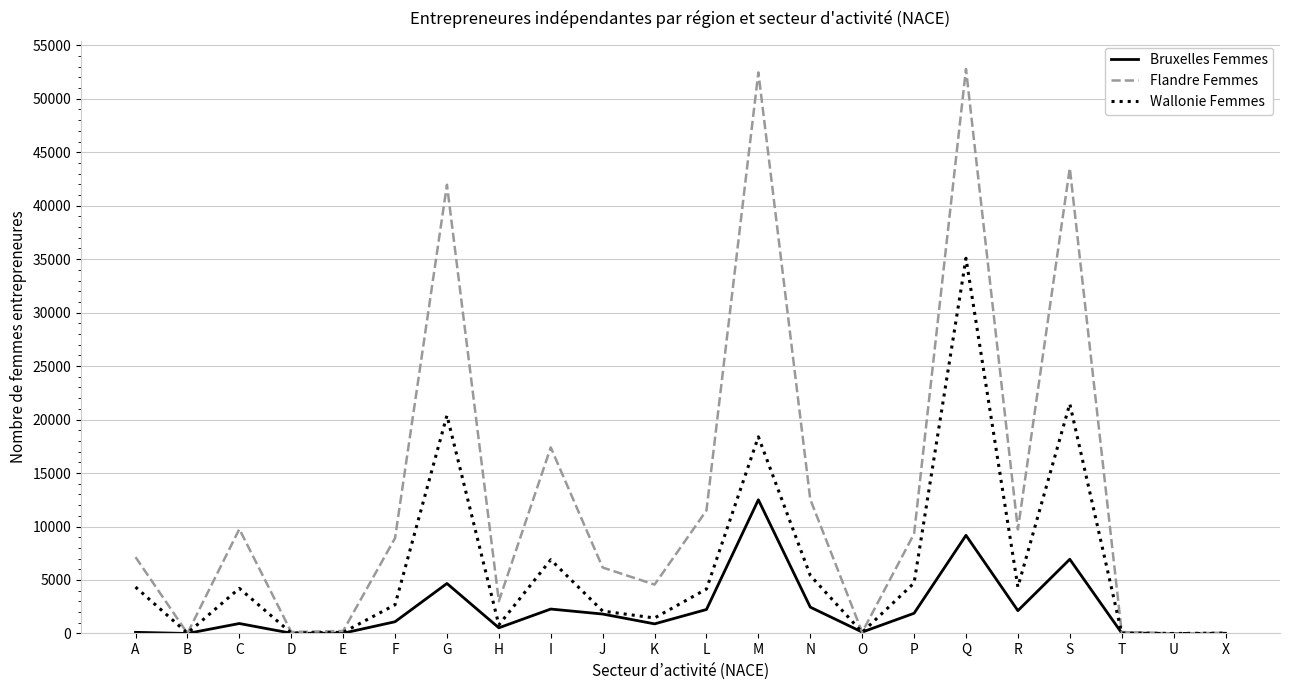

What is the maximum value for Flandre Femmes?

52783